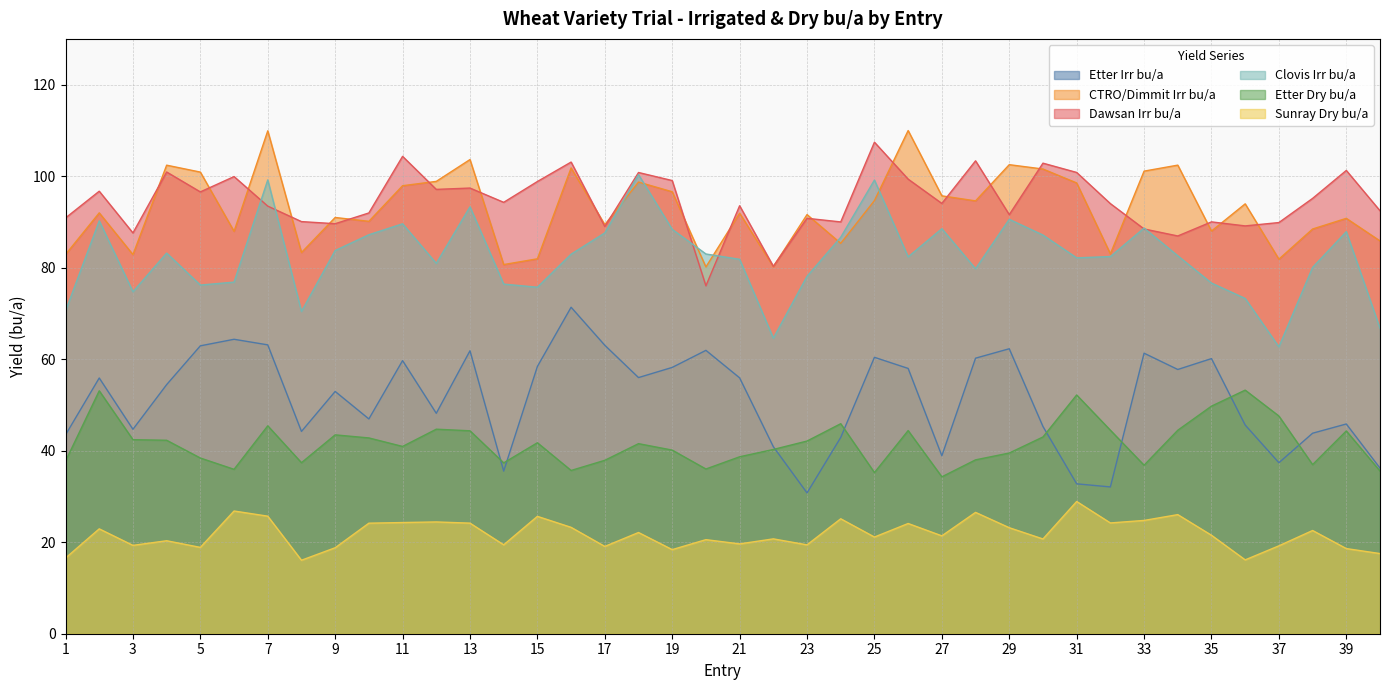

List the series in order of their peak value, lowest first.

Sunray Dry bu/a, Etter Dry bu/a, Etter Irr bu/a, Clovis Irr bu/a, Dawsan Irr bu/a, CTRO/Dimmit Irr bu/a